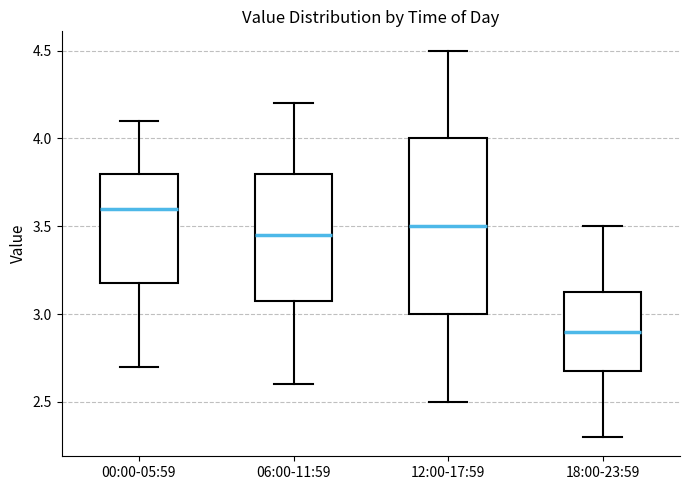

Which box is the tallest, from its lower edge to its upper edge?

12:00-17:59